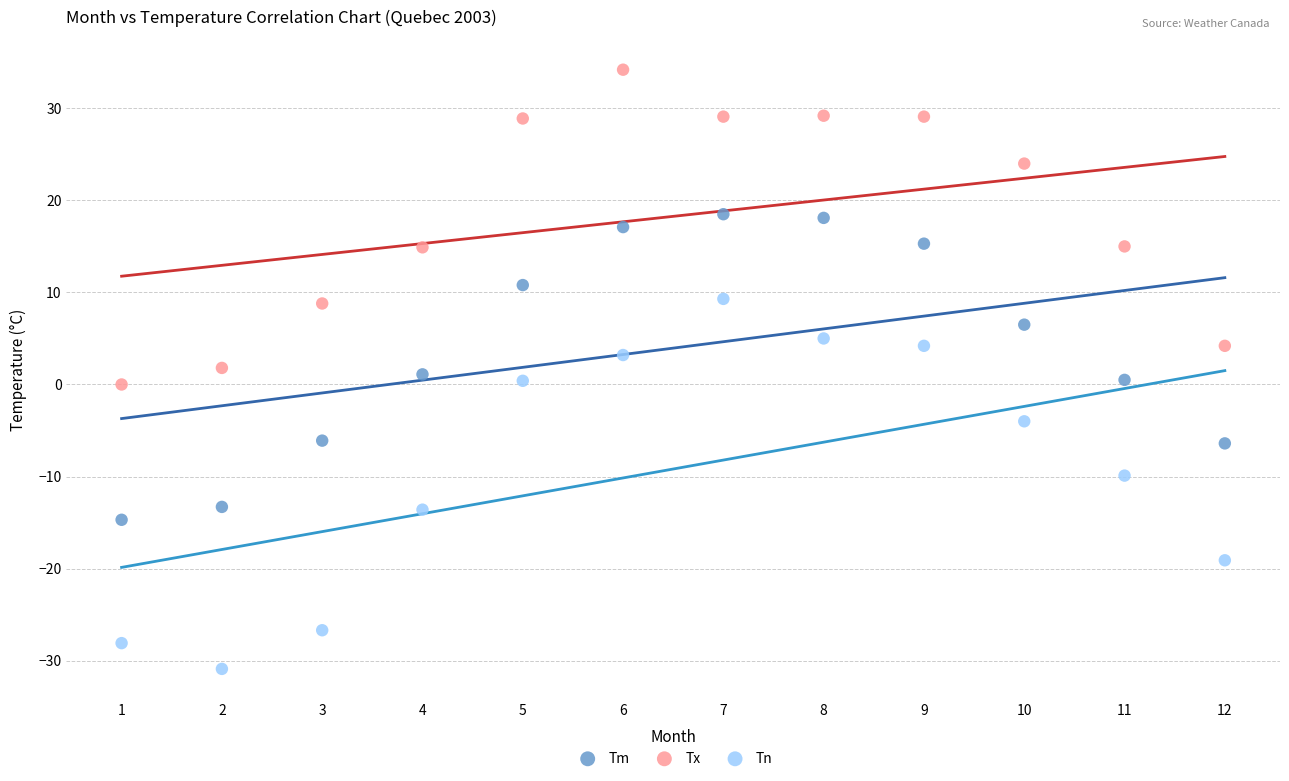

Across all data points, what is the range of Y values (max minus min)?

65.1